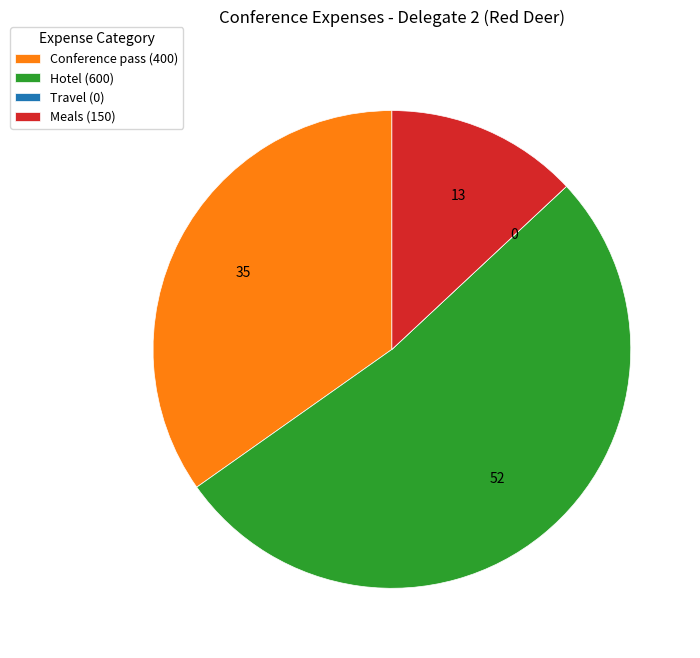

Is Conference pass (400) the majority of the pie?

No